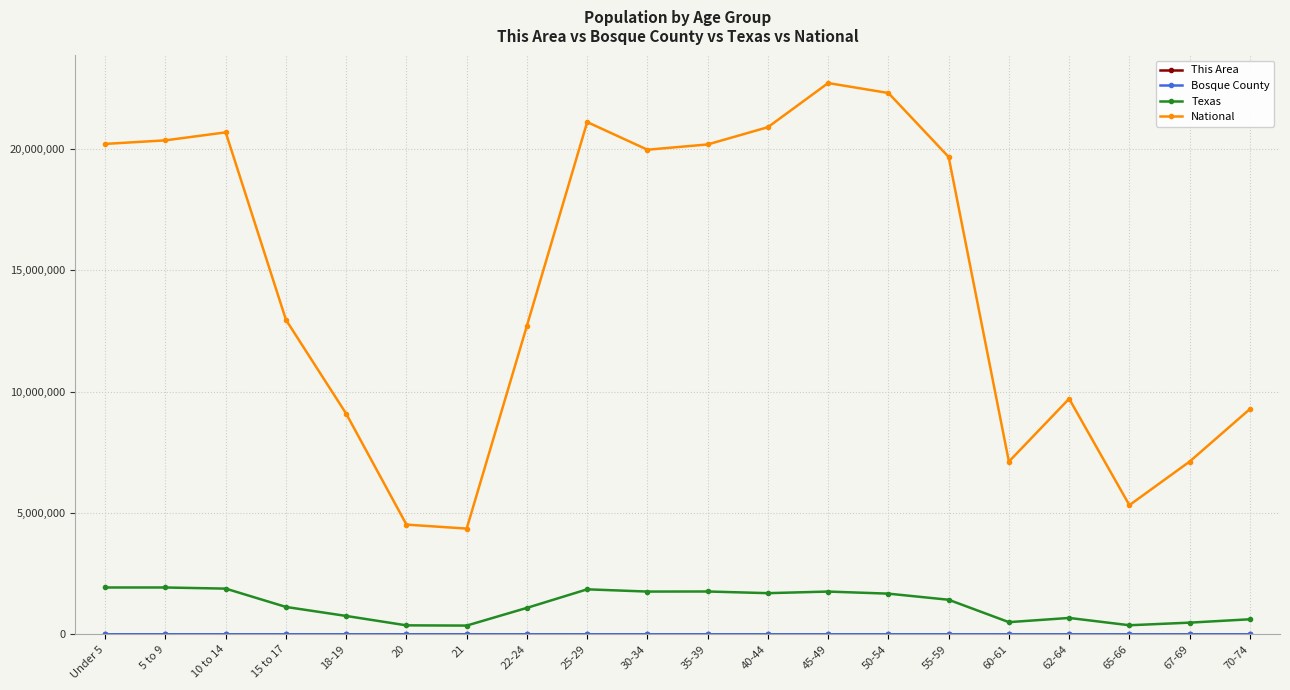

How many data points in National are less than 19664805?

10